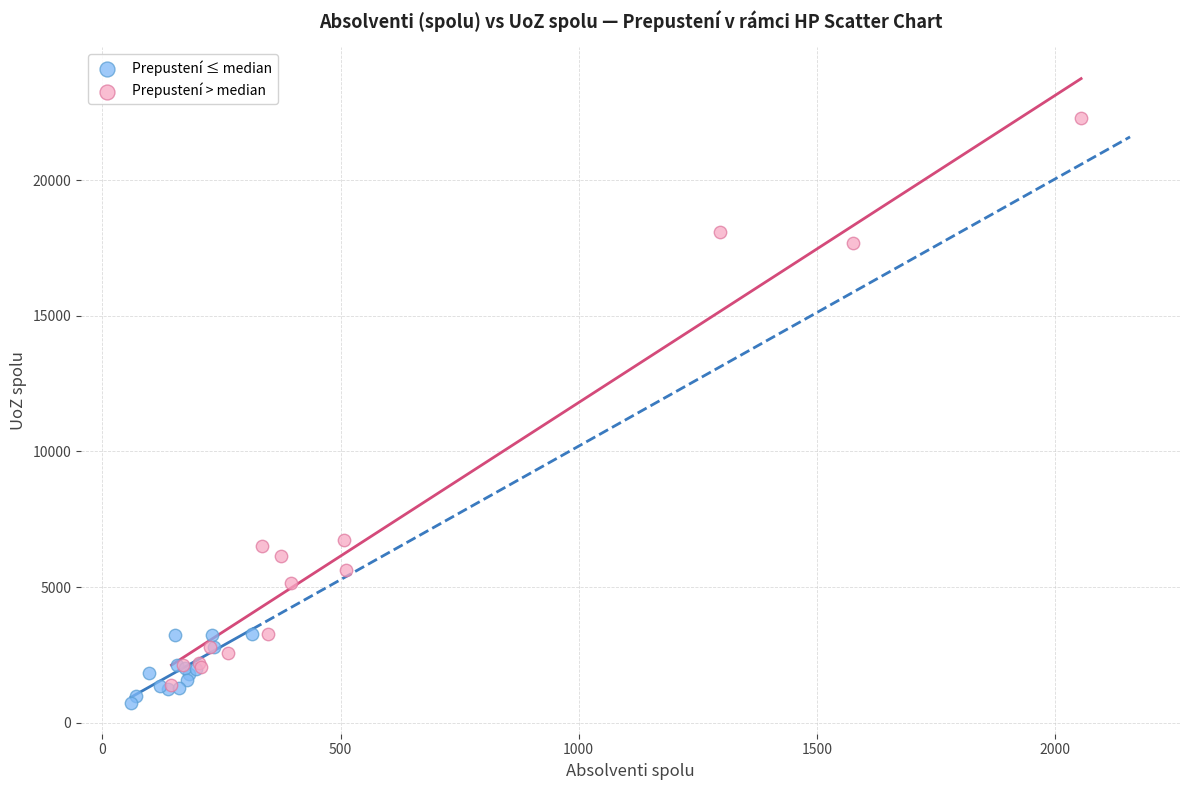

Which series has the widest spread of Y values?

Prepustení > median